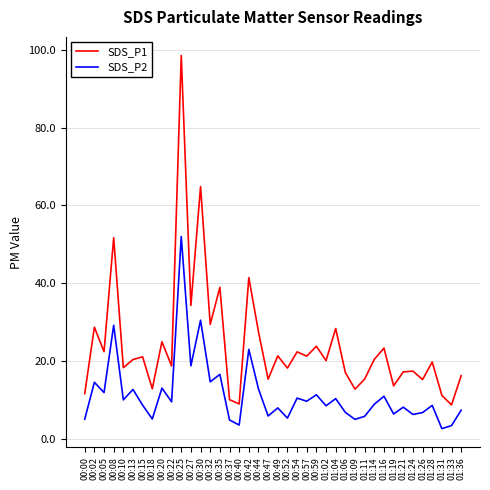

Which series has the largest total across all categories?

SDS_P1